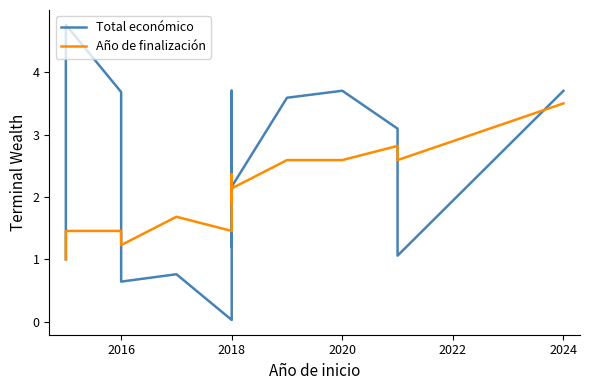

Is the value of Total económico at 2014 greater than the value of Año de finalización at 8?

No